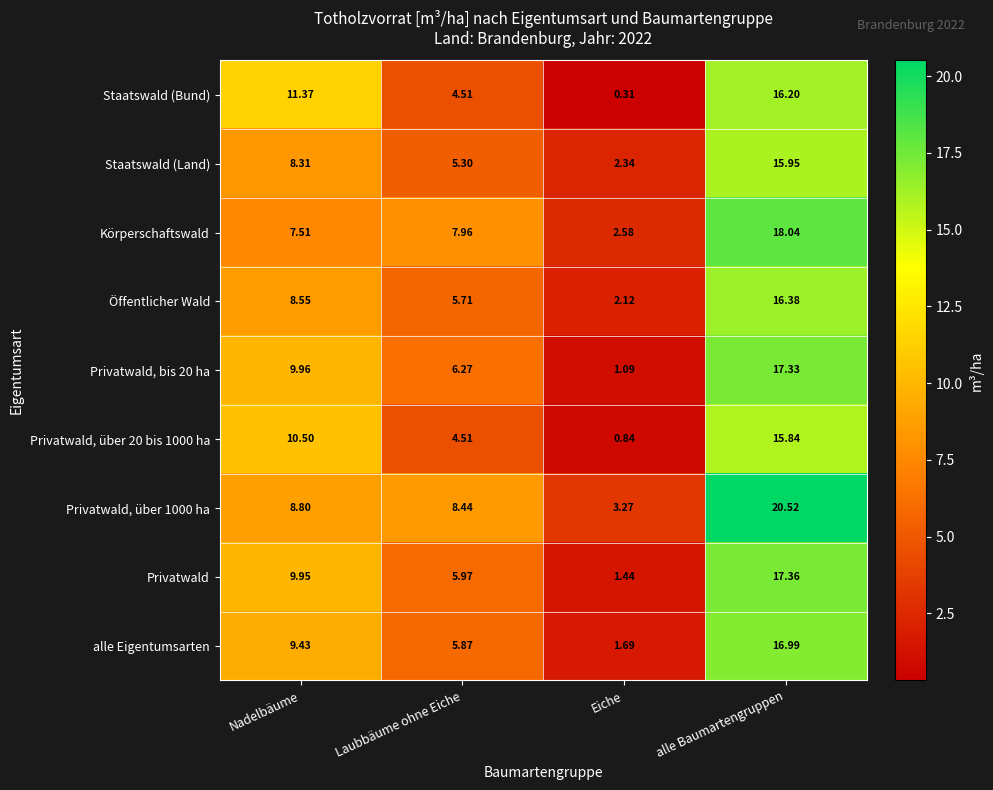

Which category has the lowest value across all series?

Eiche